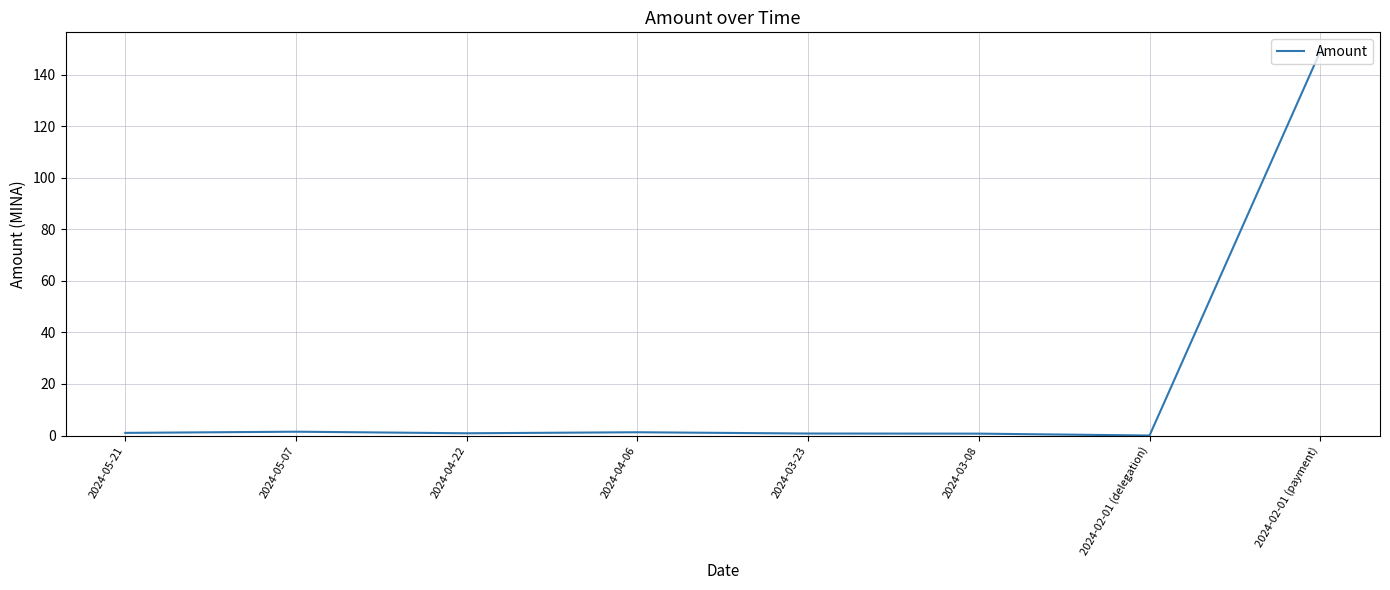

True or false: there are more than 0 points higher than both neighbors.

True